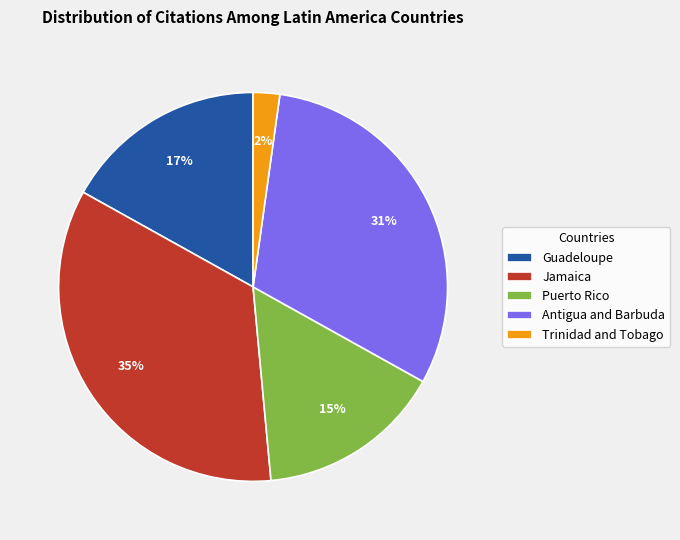

Which slice is the largest?

Jamaica